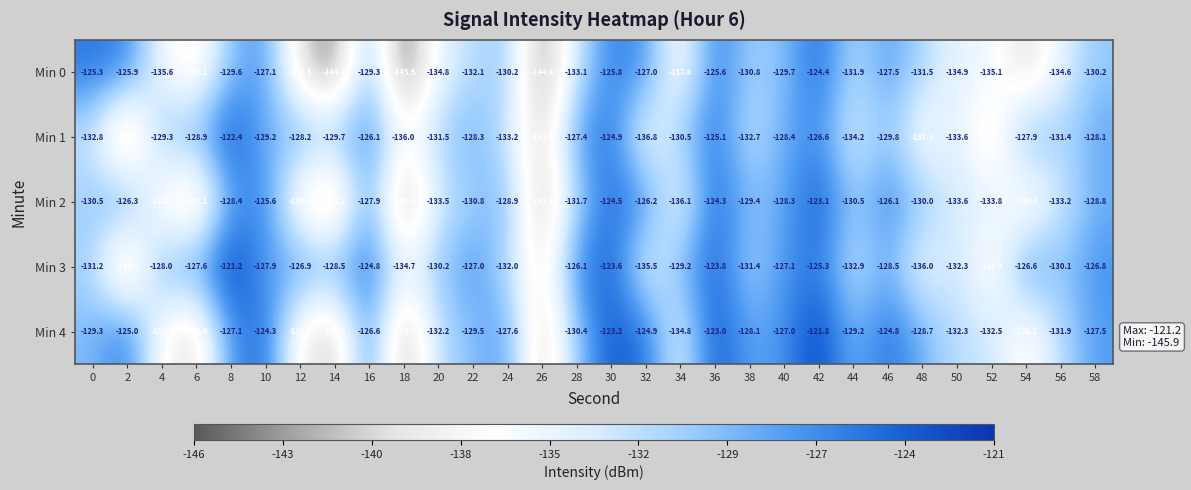

List the series in order of their overall mean, highest first.

Min 3, Min 4, Min 1, Min 2, Min 0